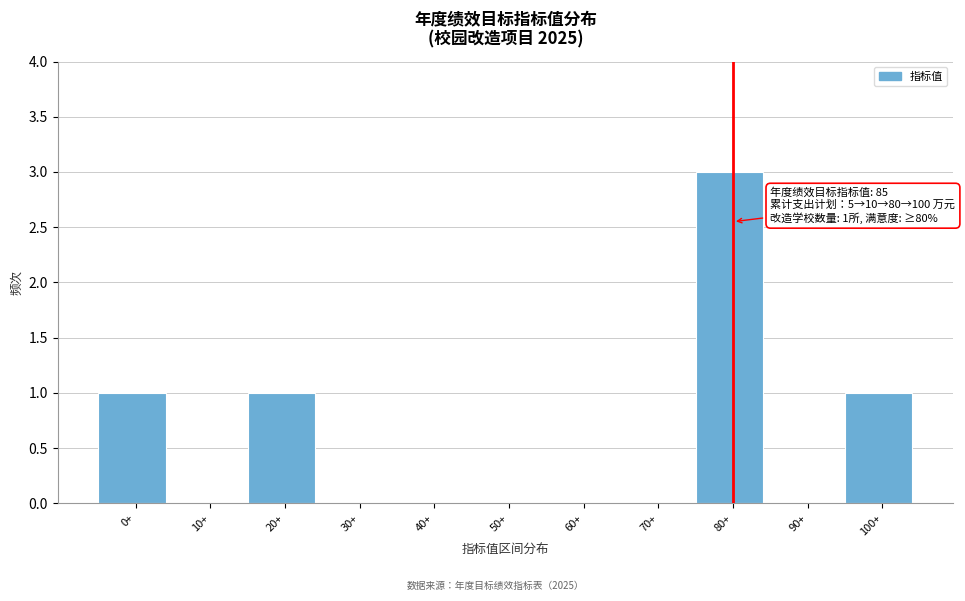

Reading right to left, list all the values displayed in this chart.

100+=1	90+=0	80+=3	70+=0	60+=0	50+=0	40+=0	30+=0	20+=1	10+=0	0+=1